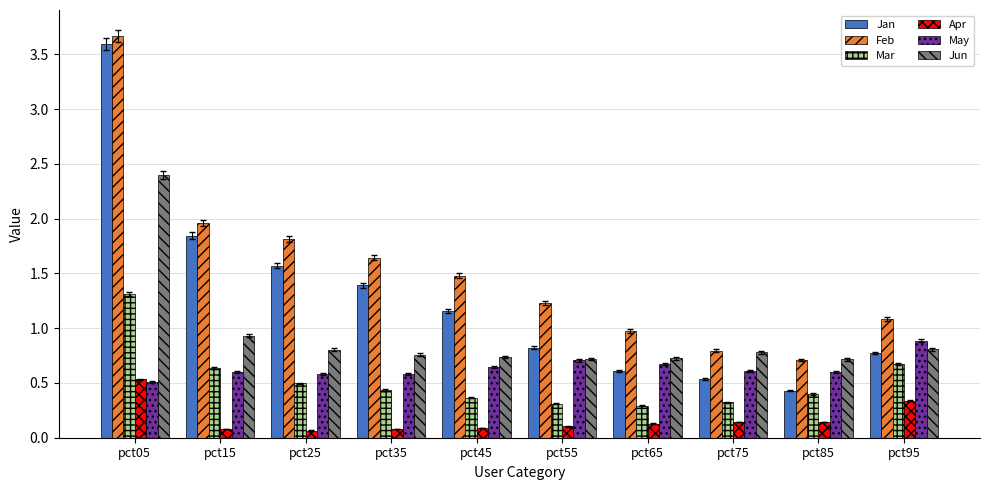

Does the chart contain any negative values?

No